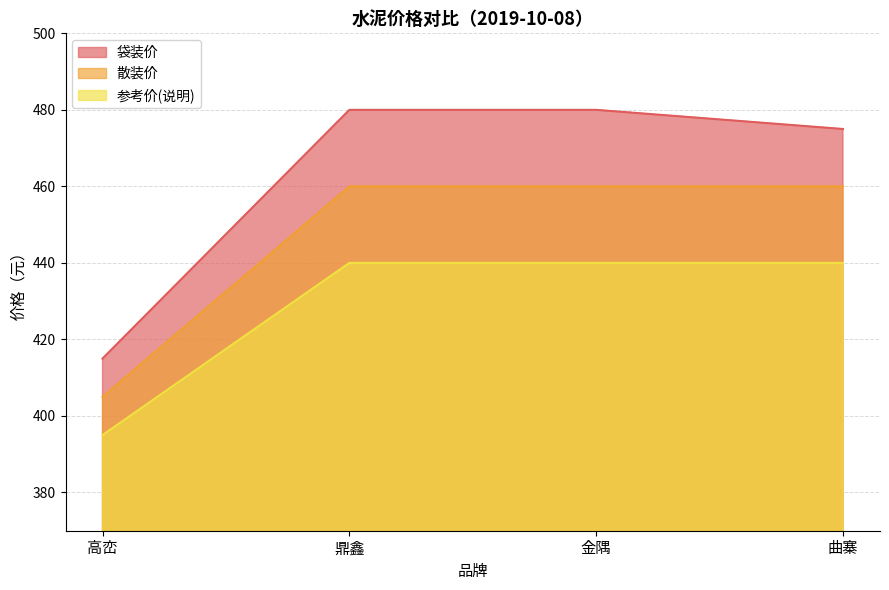

At which category does the chart reach its minimum across all series?

高峦